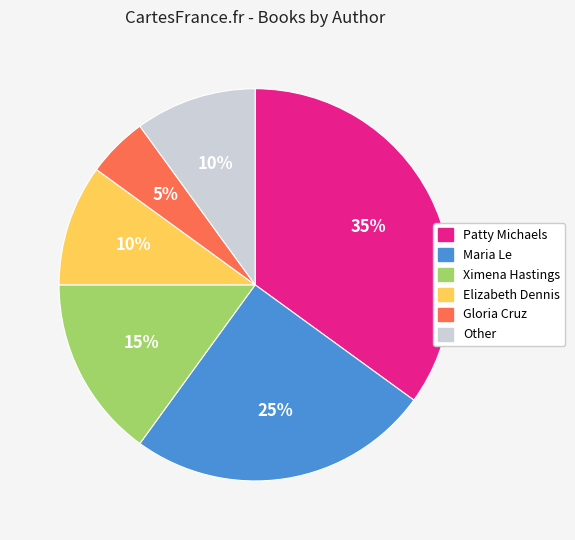

Is there any slice that represents more than half of the pie?

No